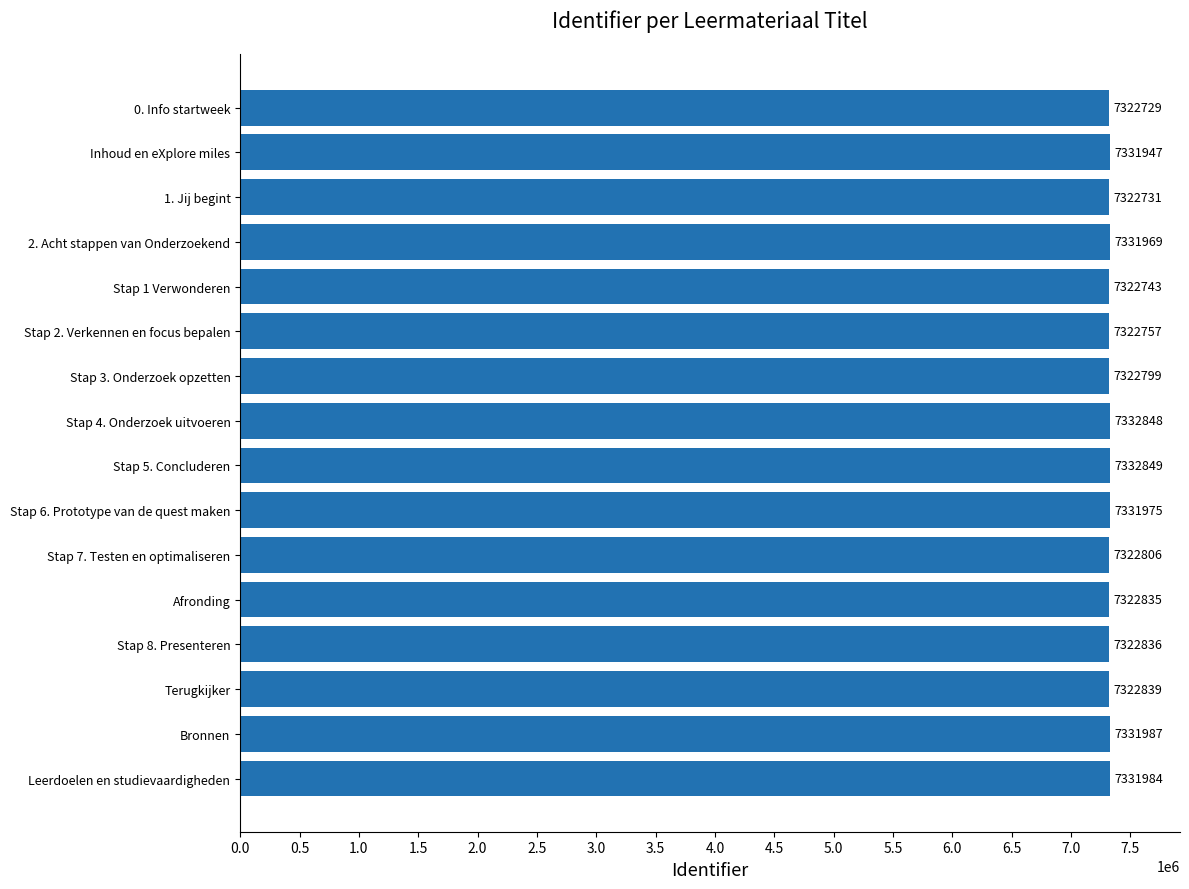

Reading bottom to top, what are all the values shown in this chart?

7331984	7331987	7322839	7322836	7322835	7322806	7331975	7332849	7332848	7322799	7322757	7322743	7331969	7322731	7331947	7322729